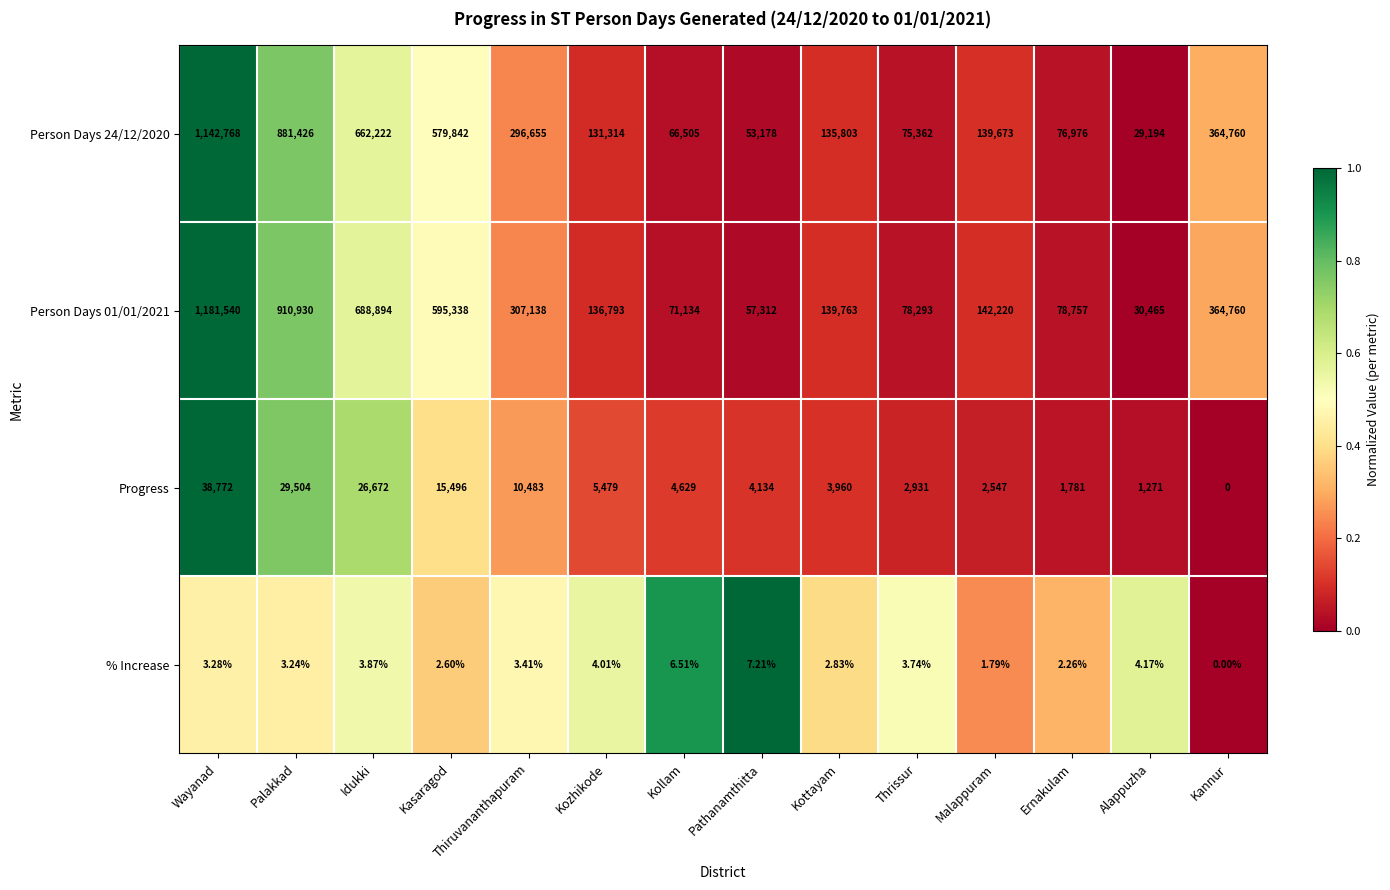

Where does the % Increase series first go above 3?

Wayanad